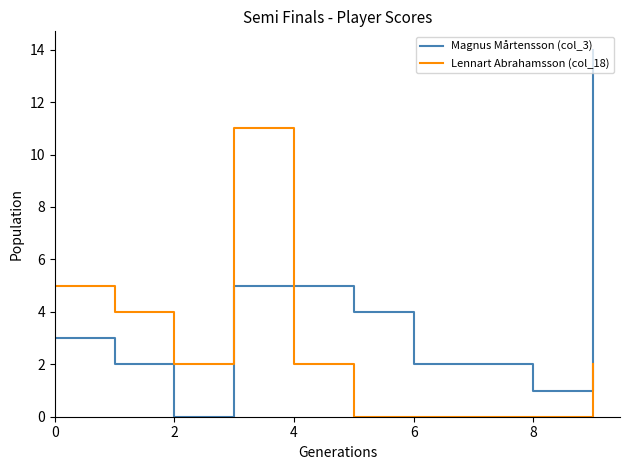

True or false: Lennart Abrahamsson (col_18) has more than 2 interior local peaks.

False